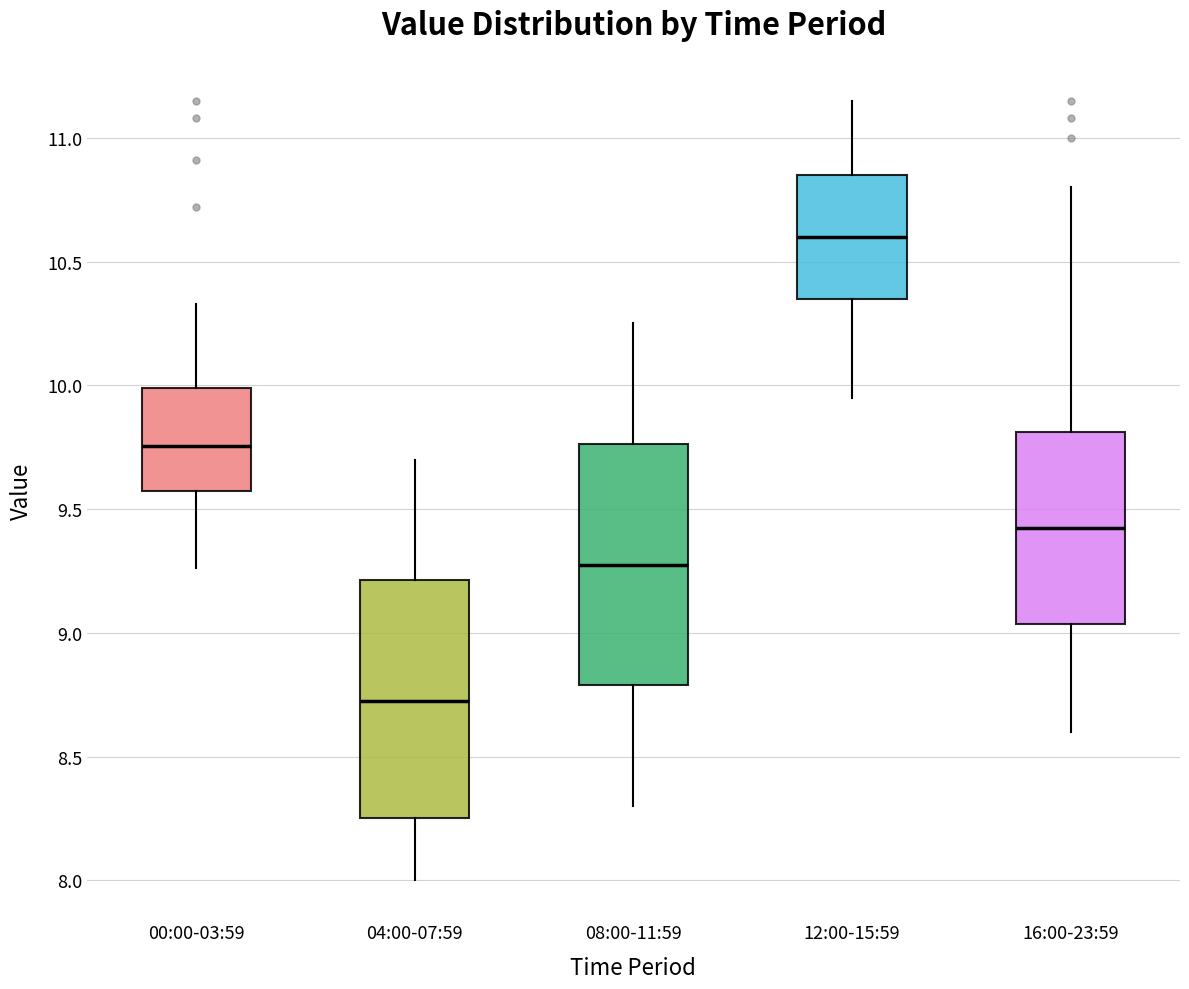

Reading left to right, read every box against the y-axis: the position of its median line, the range the box covers, and the ends of its whiskers. The values are not printed on the chart, so give them approximately, as read against the axis.

00:00-03:59: median 9.75, box 9.60 to 10.00, whiskers 9.25 to 10.35
04:00-07:59: median 8.75, box 8.25 to 9.20, whiskers 8.00 to 9.70
08:00-11:59: median 9.30, box 8.80 to 9.75, whiskers 8.30 to 10.25
12:00-15:59: median 10.60, box 10.35 to 10.85, whiskers 9.95 to 11.15
16:00-23:59: median 9.45, box 9.05 to 9.80, whiskers 8.60 to 10.80